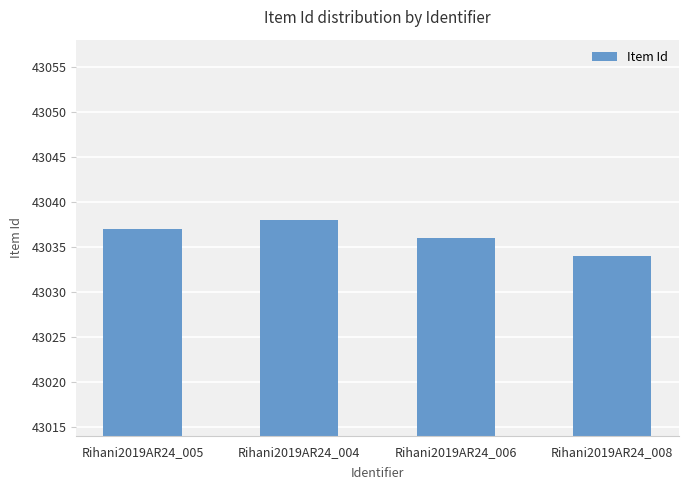

What is the difference between the second highest and second lowest values?

1